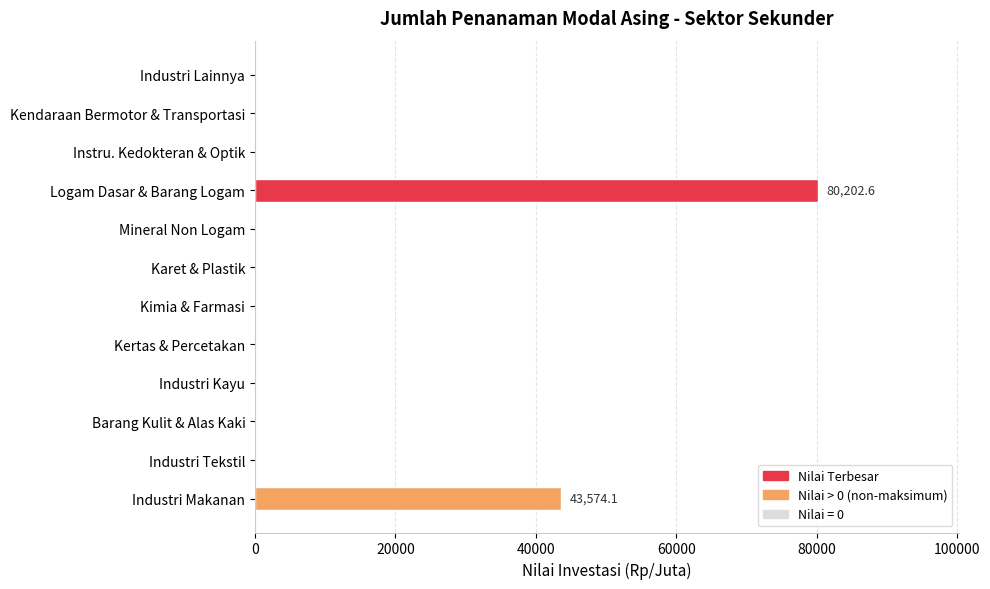

The value at Karet & Plastik is 0.0. True or false?

True